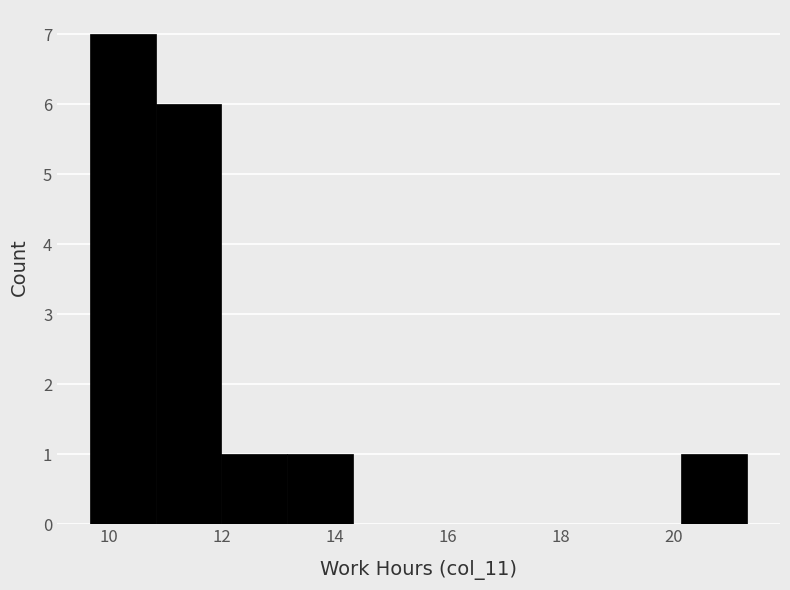

Reading left to right, list every bar in this chart as the range it spans on the x-axis followed by its height. Neither the bar edges nor the heights are printed on the chart, so give them approximately, as read against the axes.

9.6 to 10.8: 7
10.8 to 12.0: 6
12.0 to 13.2: 1
13.2 to 14.4: 1
14.4 to 15.4: 0
15.4 to 16.6: 0
16.6 to 17.8: 0
17.8 to 19.0: 0
19.0 to 20.2: 0
20.2 to 21.4: 1